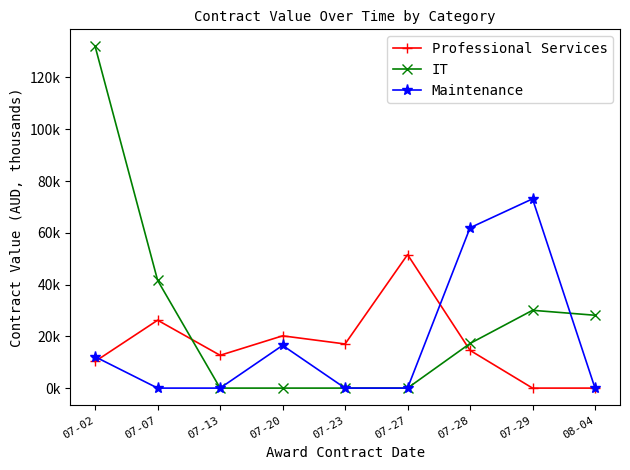

Does the chart have visible grid lines?

No